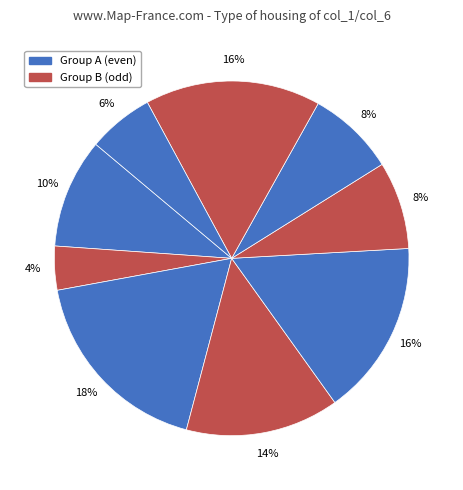

Count the number of slices in the pie.

9